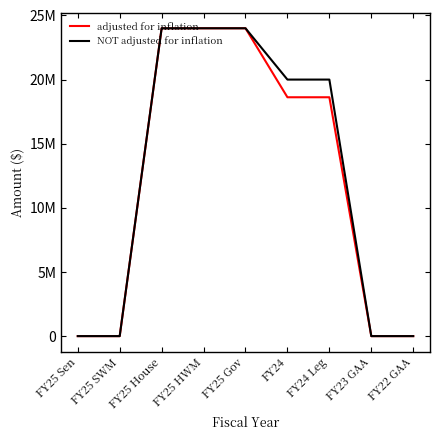

Which label corresponds to the smallest value in the chart?

FY25 Sen